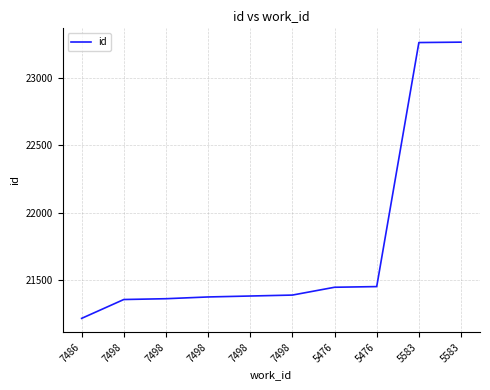

List the labels in order of value, smallest first.

7486, 7498, 7498, 7498, 7498, 7498, 5476, 5476, 5583, 5583